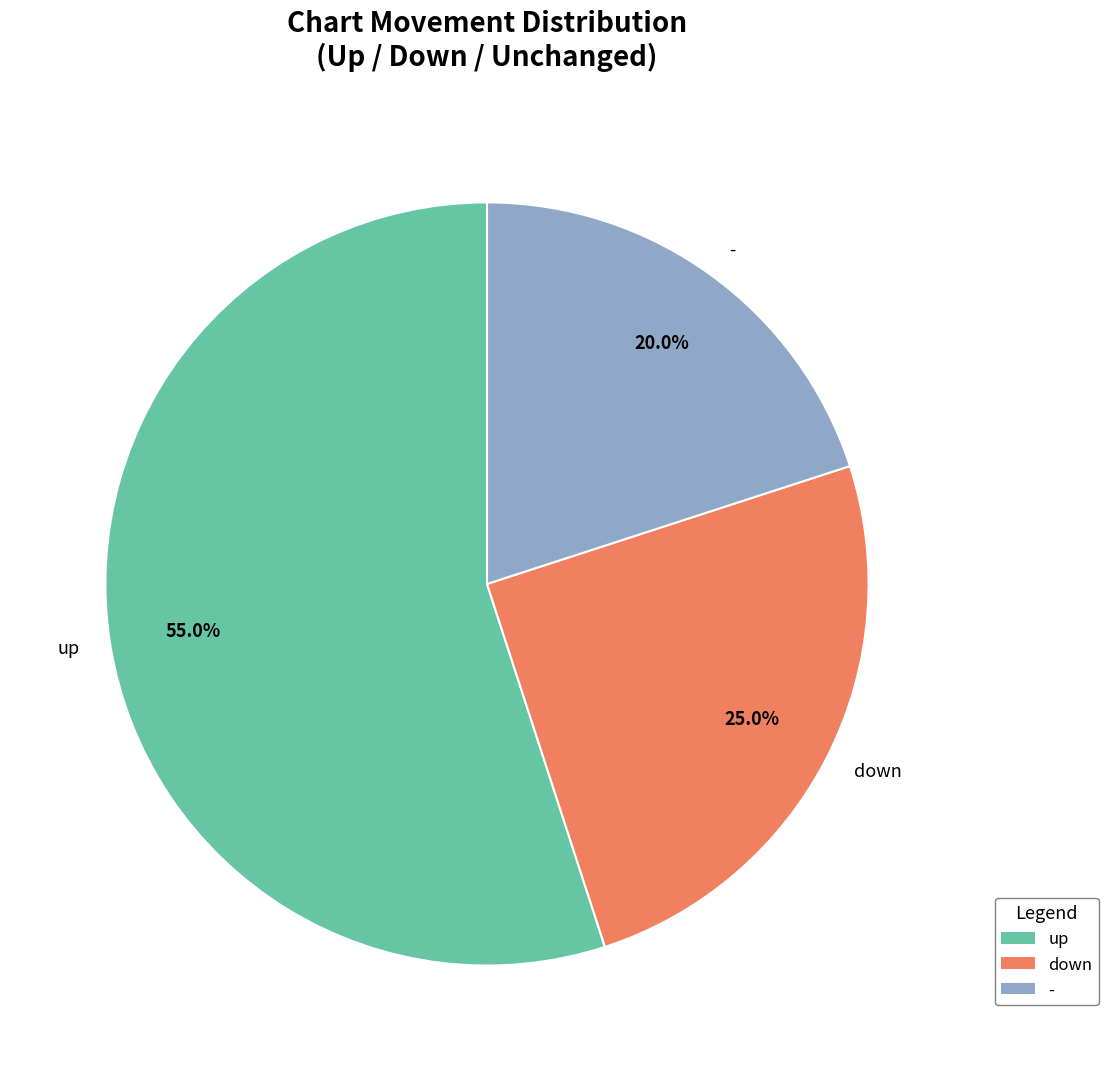

What is the majority slice?

up